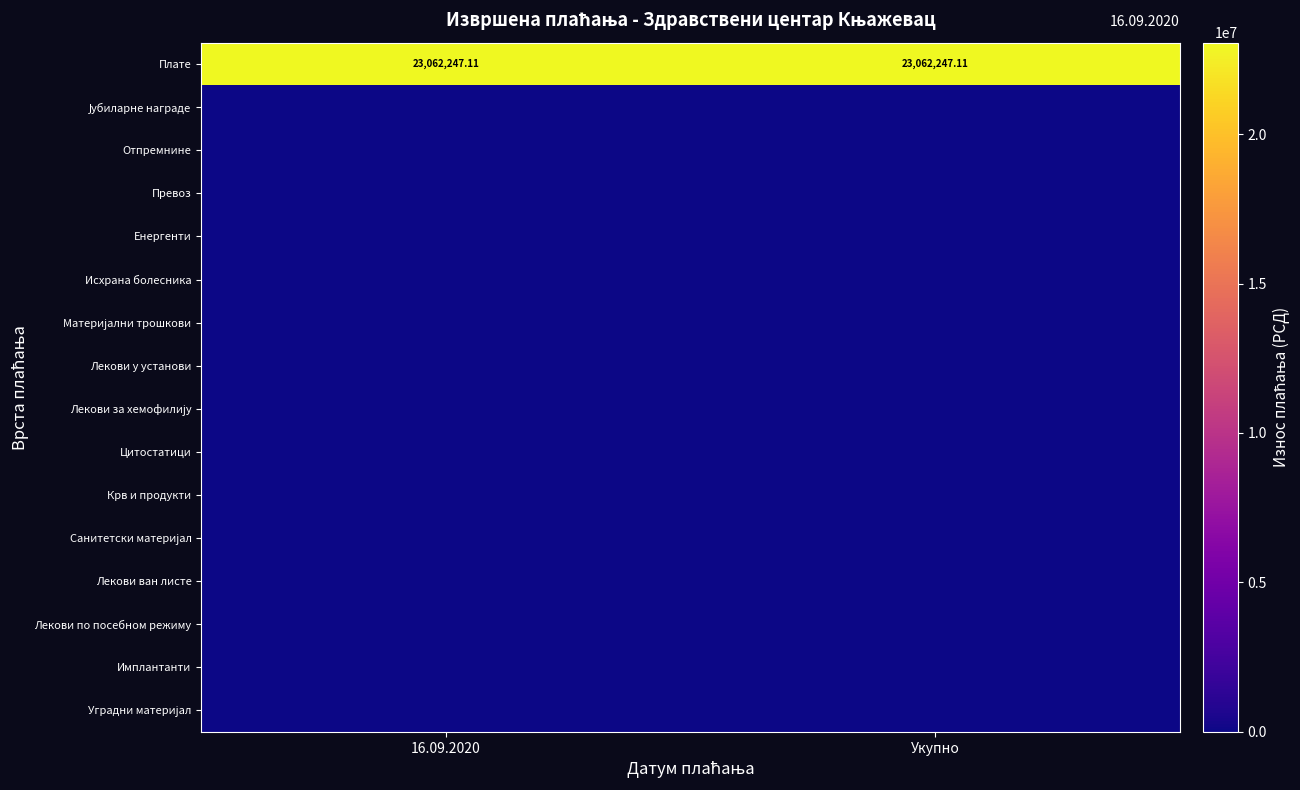

At 16.09.2020, list the series in order from largest to smallest.

Плате, Јубиларне награде, Отпремнине, Превоз, Енергенти, Исхрана болесника, Материјални трошкови, Лекови у установи, Лекови за хемофилију, Цитостатици, Крв и продукти, Санитетски материјал, Лекови ван листе, Лекови по посебном режиму, Имплантанти, Уградни материјал